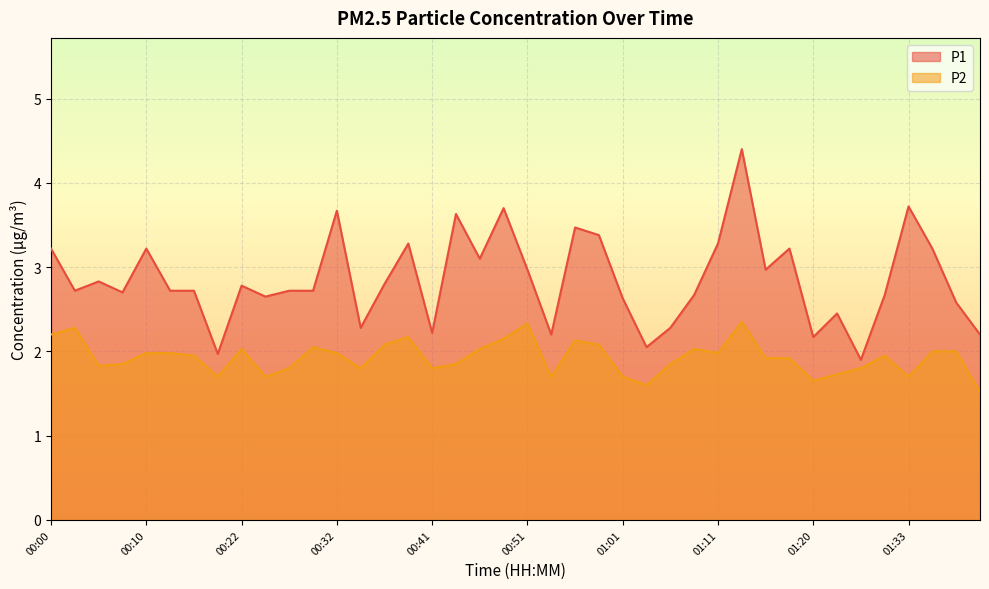

True or false: P1 and P2 cross at least once.

False